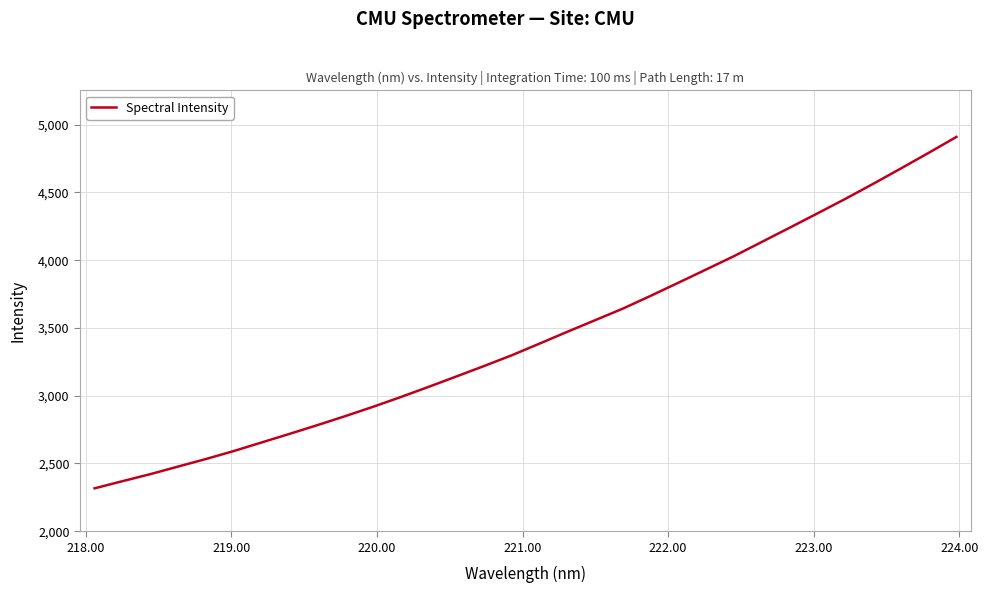

What is the greatest value displayed?

4909.2